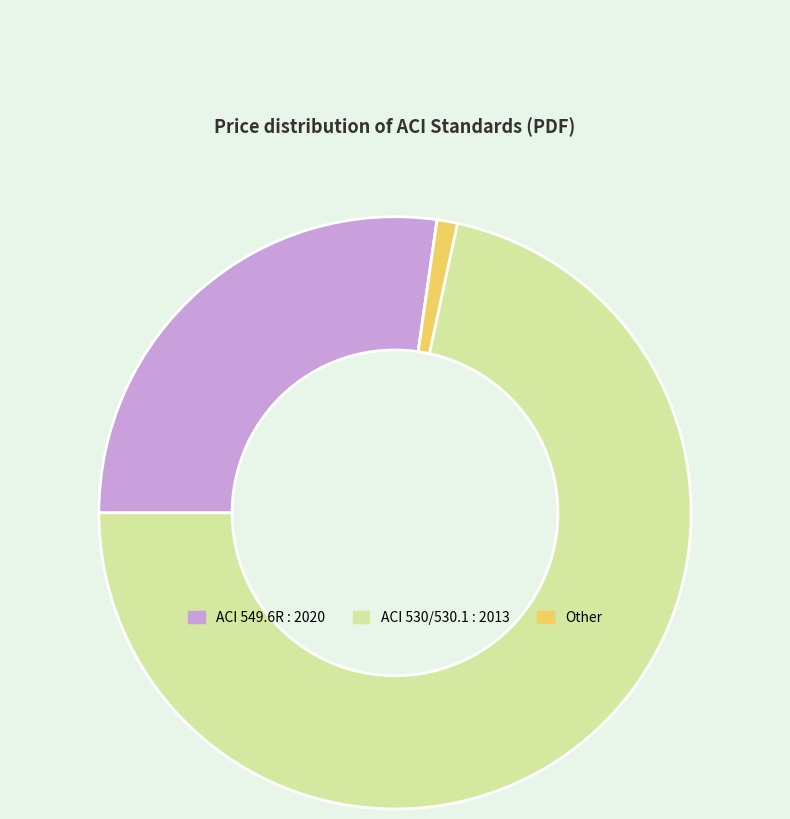

How many slices are in this pie chart?

3